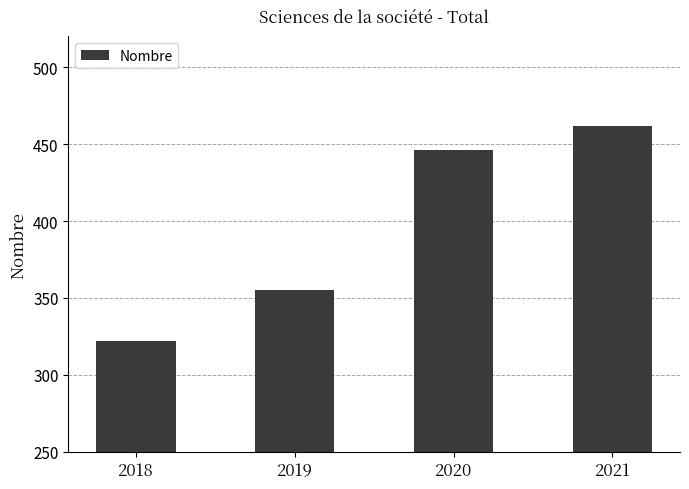

What is the average value?

396